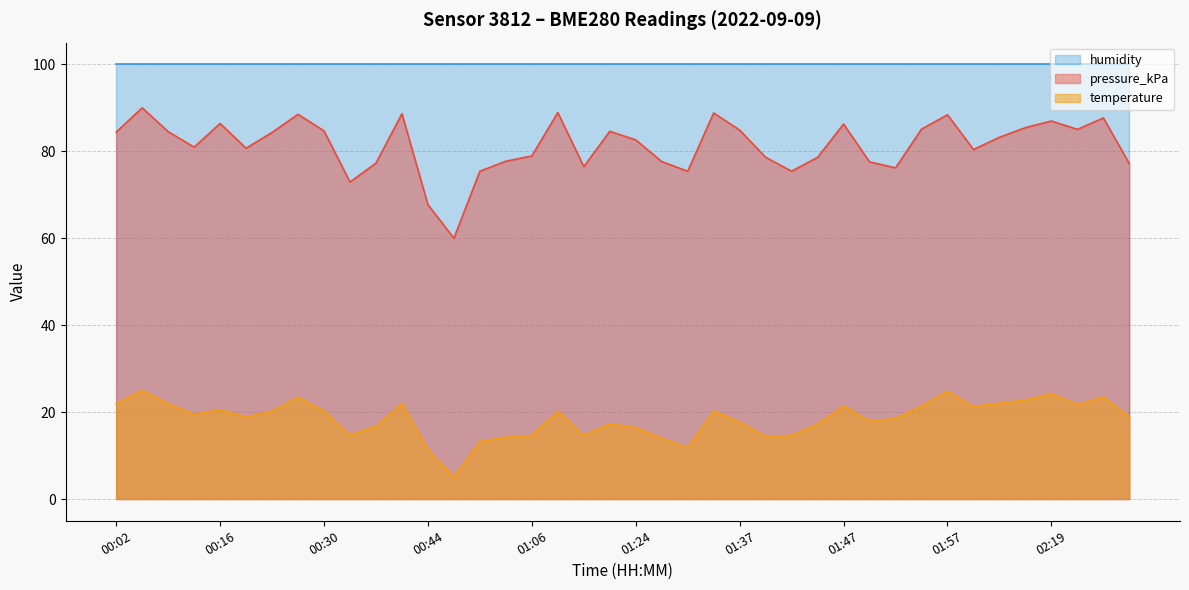

What is the label of the 17th point from the right?

01:34